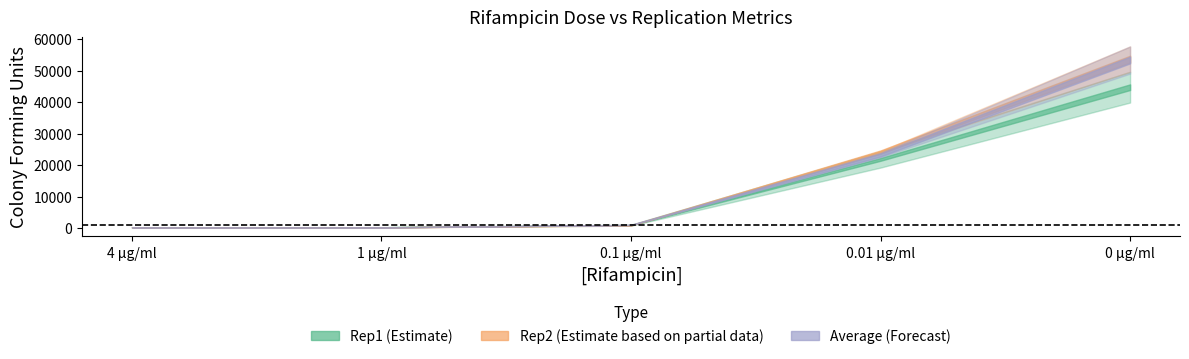

What is the greatest value displayed?

57728.0